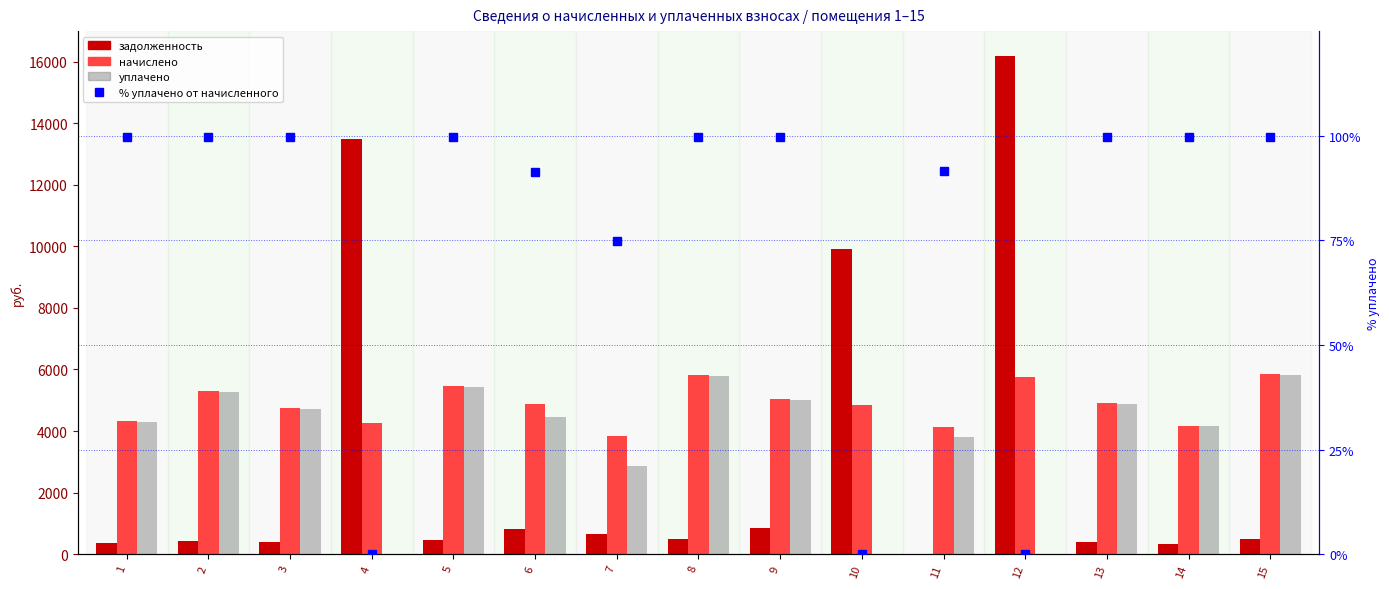

What is the average value of the задолженность series?

3016.8